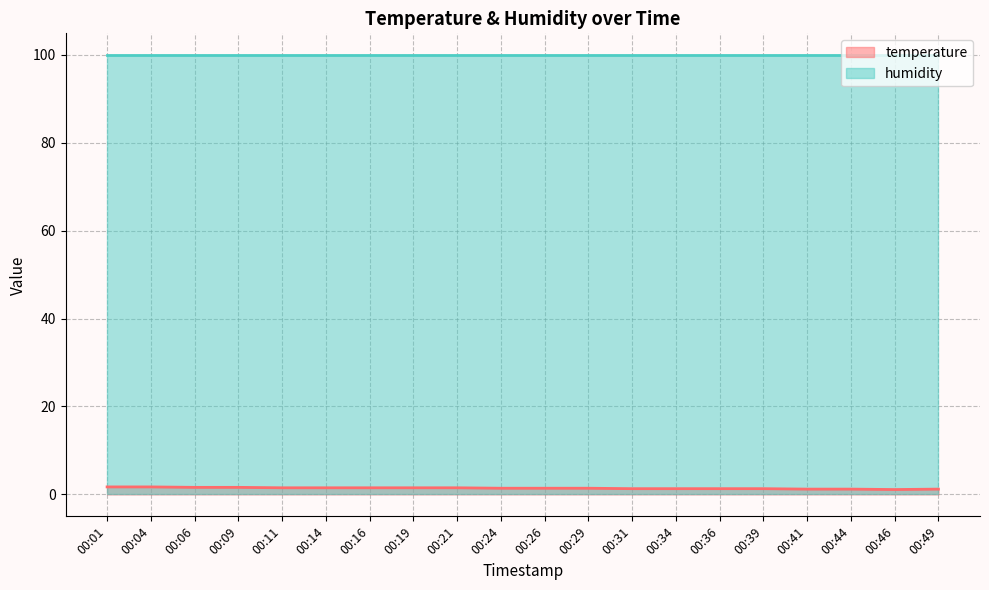

Count the values in the range 1 to 2.

20